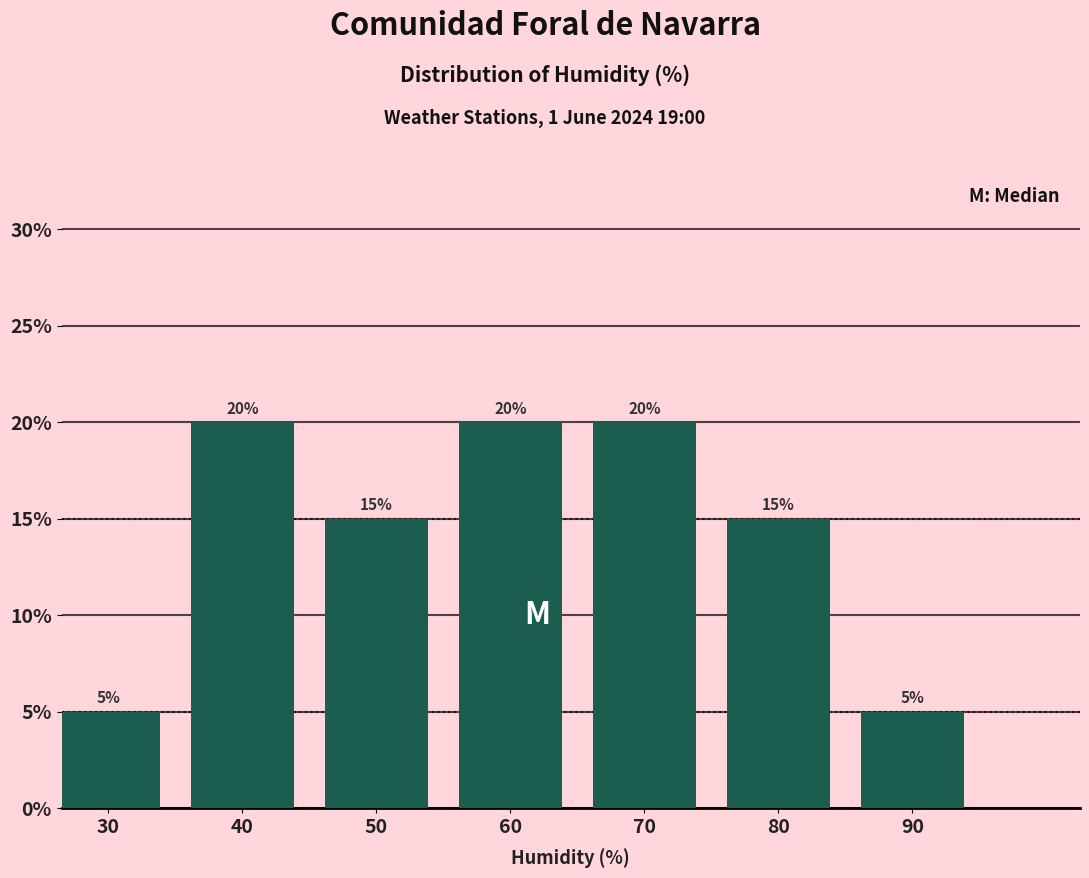

Reading right to left, extract all data points from this chart.

5	15	20	20	15	20	5